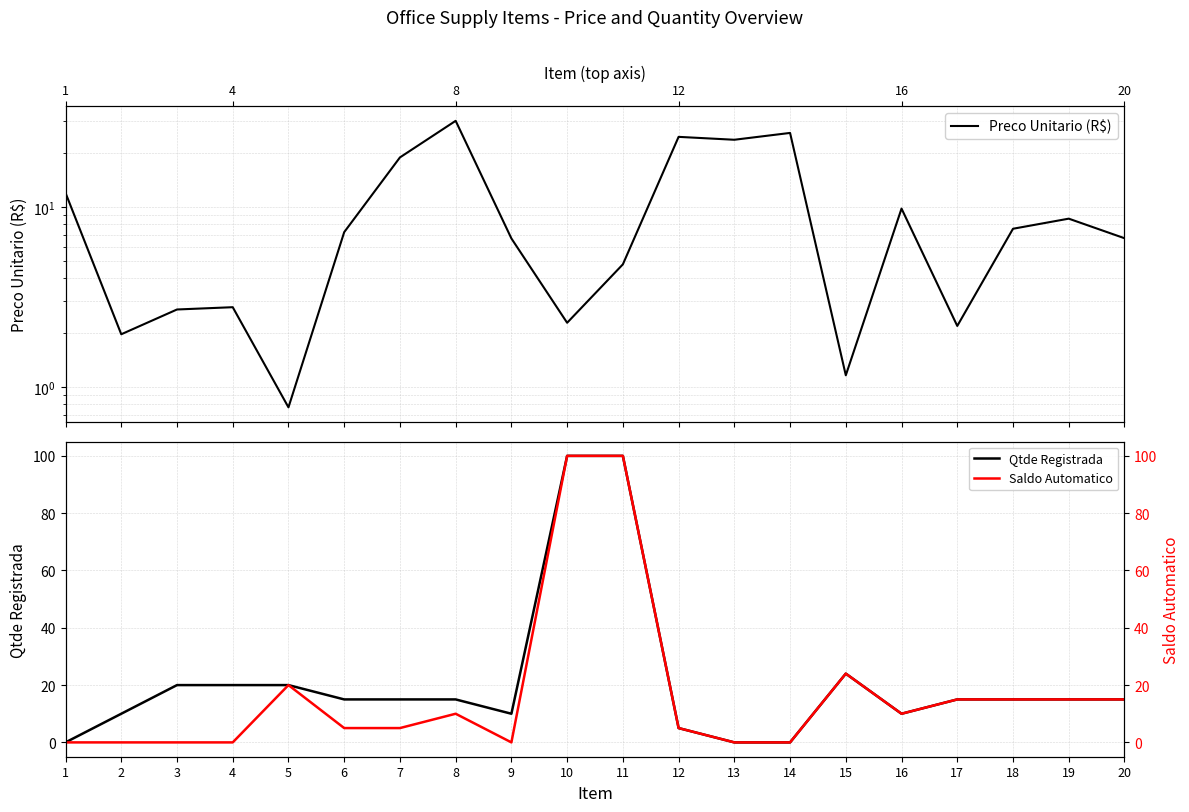

How many series are shown in this chart?

3